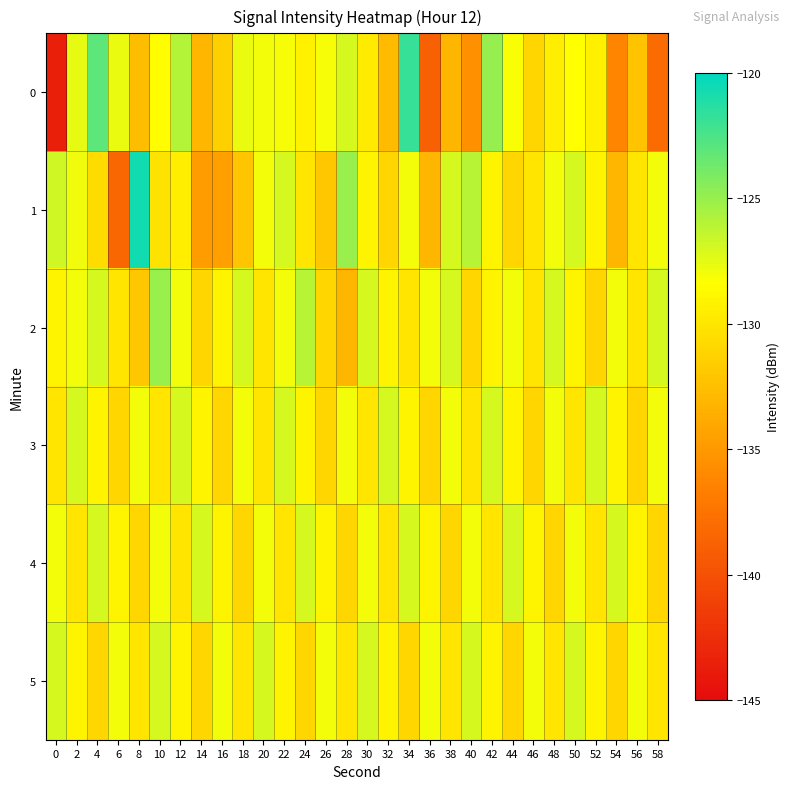

Reading left to right, extract all data points from this chart.

0: 0=-143.6	2=-127.6	4=-123.1	6=-127.6	8=-132.7	10=-128.4	12=-125.9	14=-133.0	16=-131.4	18=-127.6	20=-127.9	22=-128.1	24=-129.2	26=-128.1	28=-127.0	30=-129.7	32=-132.7	34=-121.8	36=-138.8	38=-133.0	40=-135.6	42=-124.9	44=-128.1	46=-131.0	48=-129.4	50=-128.4	52=-129.3	54=-136.3	56=-132.3	58=-138.0
1: 0=-126.8	2=-127.9	4=-130.6	6=-138.4	8=-120.7	10=-130.1	12=-129.4	14=-134.7	16=-134.5	18=-132.1	20=-128.0	22=-127.0	24=-130.0	26=-132.0	28=-125.0	30=-129.0	32=-131.0	34=-128.0	36=-133.0	38=-127.0	40=-126.0	42=-129.0	44=-131.0	46=-130.0	48=-128.0	50=-127.0	52=-129.0	54=-133.0	56=-130.0	58=-128.0
2: 0=-129.0	2=-128.0	4=-127.0	6=-130.0	8=-132.0	10=-125.0	12=-128.0	14=-131.0	16=-129.0	18=-127.0	20=-130.0	22=-128.0	24=-126.0	26=-131.0	28=-133.0	30=-127.0	32=-129.0	34=-130.0	36=-128.0	38=-127.0	40=-131.0	42=-129.0	44=-128.0	46=-130.0	48=-127.0	50=-129.0	52=-131.0	54=-128.0	56=-130.0	58=-127.0
3: 0=-130.0	2=-127.0	4=-129.0	6=-131.0	8=-128.0	10=-130.0	12=-127.0	14=-129.0	16=-131.0	18=-128.0	20=-130.0	22=-127.0	24=-129.0	26=-131.0	28=-128.0	30=-130.0	32=-127.0	34=-129.0	36=-131.0	38=-128.0	40=-130.0	42=-127.0	44=-129.0	46=-131.0	48=-128.0	50=-130.0	52=-127.0	54=-129.0	56=-131.0	58=-128.0
4: 0=-128.0	2=-130.0	4=-127.0	6=-129.0	8=-131.0	10=-128.0	12=-130.0	14=-127.0	16=-129.0	18=-131.0	20=-128.0	22=-130.0	24=-127.0	26=-129.0	28=-131.0	30=-128.0	32=-130.0	34=-127.0	36=-129.0	38=-131.0	40=-128.0	42=-130.0	44=-127.0	46=-129.0	48=-131.0	50=-128.0	52=-130.0	54=-127.0	56=-129.0	58=-131.0
5: 0=-127.0	2=-129.0	4=-131.0	6=-128.0	8=-130.0	10=-127.0	12=-129.0	14=-131.0	16=-128.0	18=-130.0	20=-127.0	22=-129.0	24=-131.0	26=-128.0	28=-130.0	30=-127.0	32=-129.0	34=-131.0	36=-128.0	38=-130.0	40=-127.0	42=-129.0	44=-131.0	46=-128.0	48=-130.0	50=-127.0	52=-129.0	54=-131.0	56=-128.0	58=-130.0